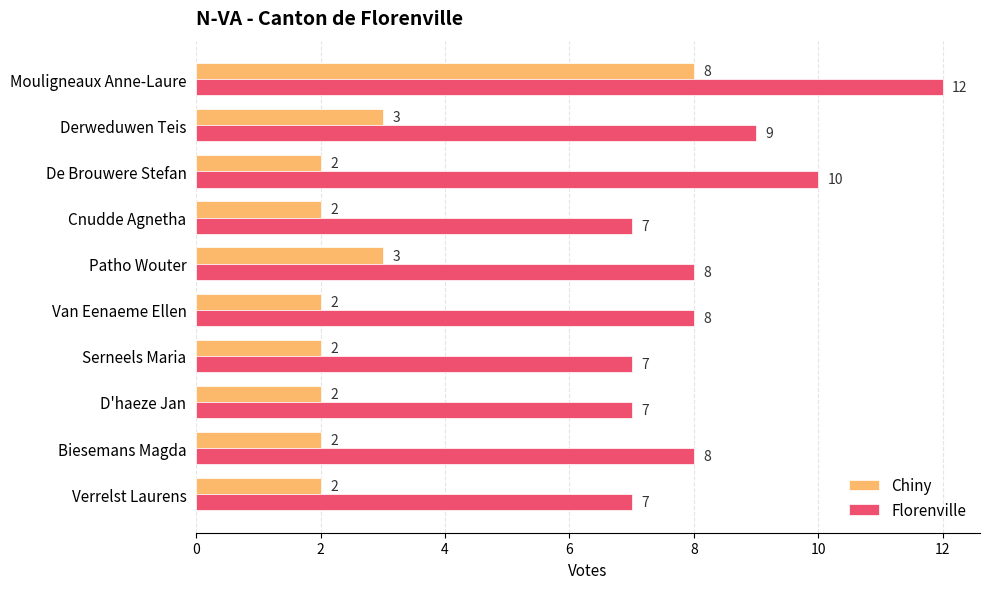

Count the number of data series in this chart.

2